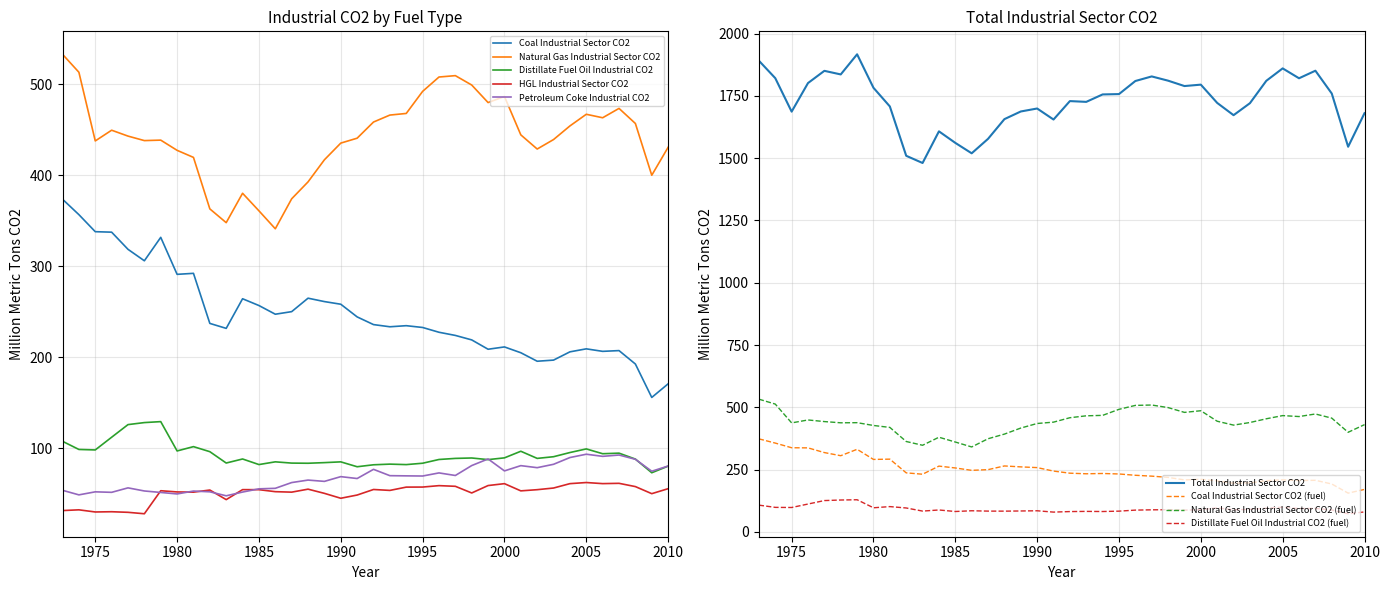

How many data points in Distillate Fuel Oil Industrial CO2 are less than 88?

18